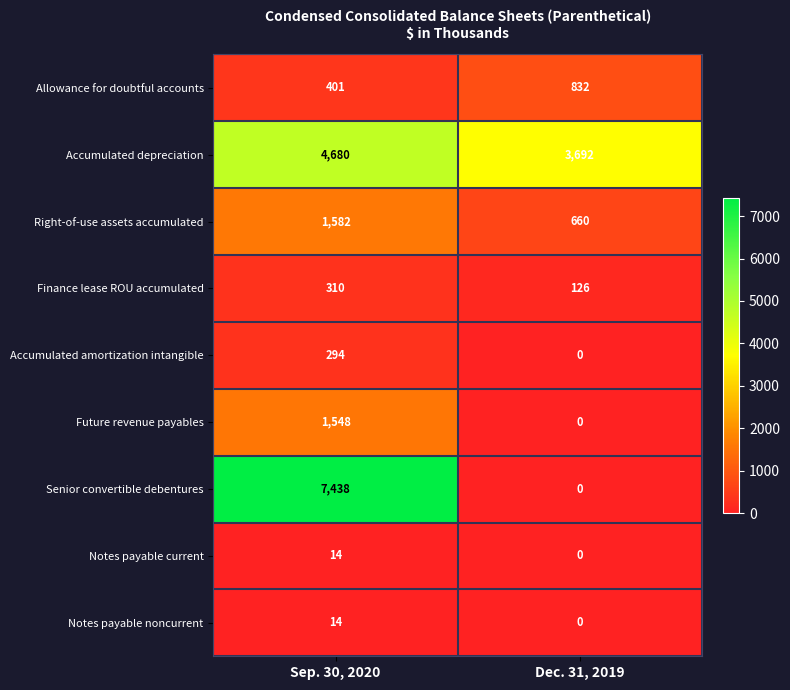

What is the average value of the Accumulated amortization intangible series?

147